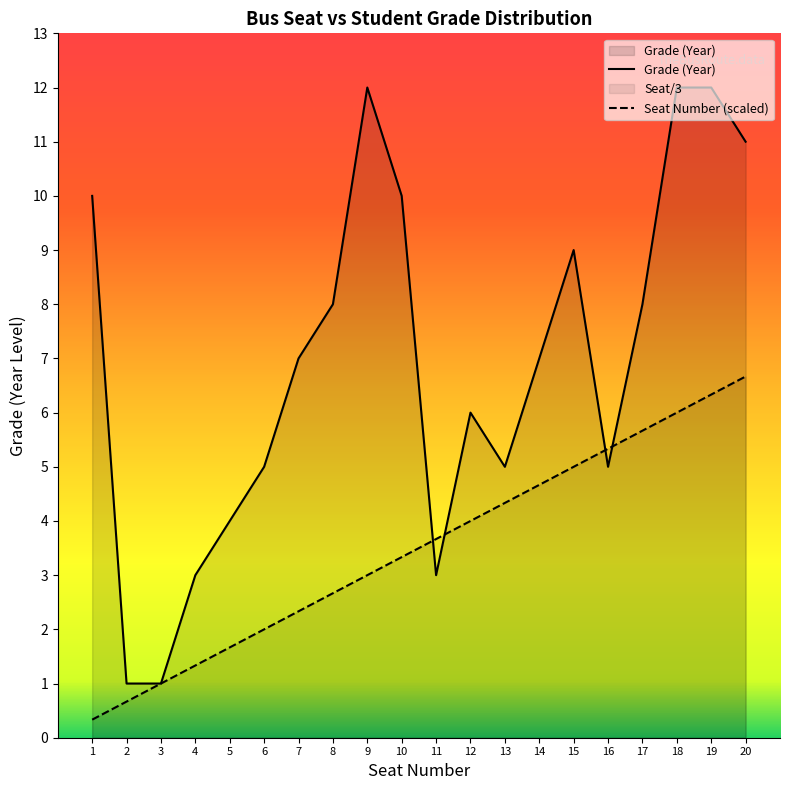

Reading left to right, list all the values displayed in this chart.

Seat Number: 0.3	0.7	1.0	1.3	1.7	2.0	2.3	2.7	3.0	3.3	3.7	4.0	4.3	4.7	5.0	5.3	5.7	6.0	6.3	6.7
Grade (Year): 10.0	1.0	1.0	3.0	4.0	5.0	7.0	8.0	12.0	10.0	3.0	6.0	5.0	7.0	9.0	5.0	8.0	12.0	12.0	11.0